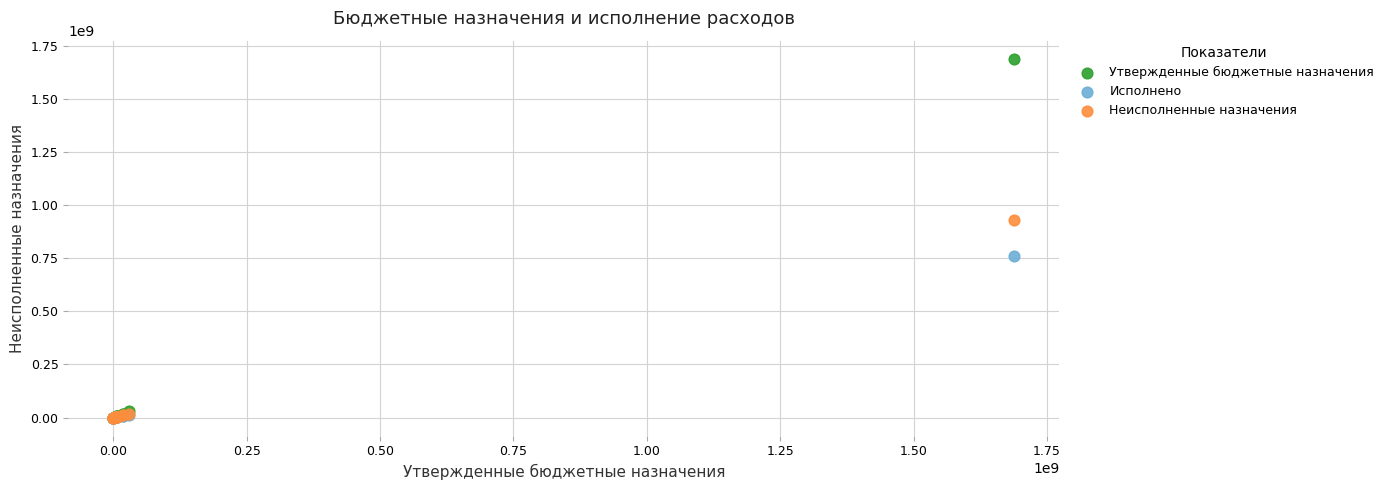

What are all the series names shown in the legend?

Утвержденные бюджетные назначения, Исполнено, Неисполненные назначения